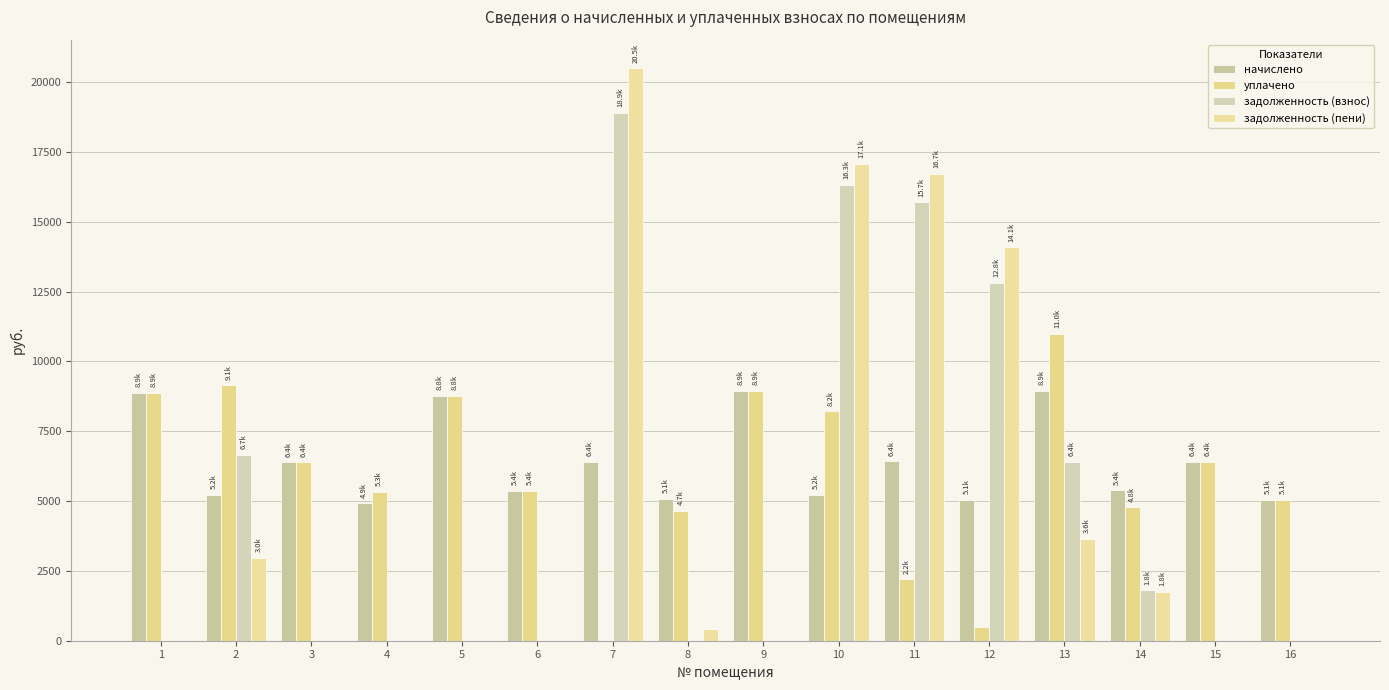

What is the difference between the maximum and minimum values in the начислено series?

4024.1